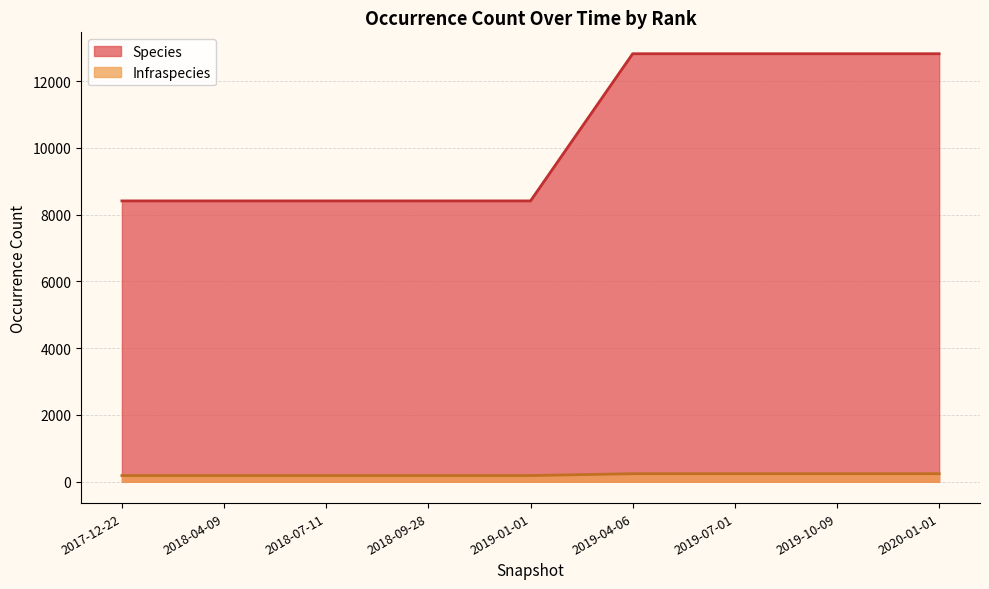

Which series has the largest range (max minus min)?

Species